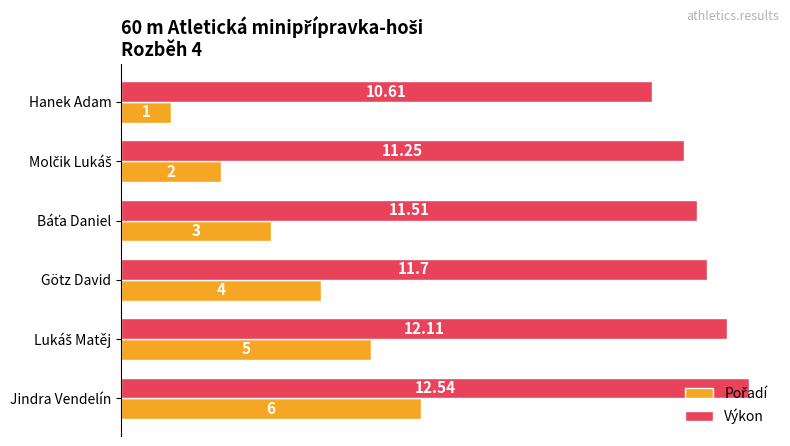

Which series has the largest total across all categories?

Výkon